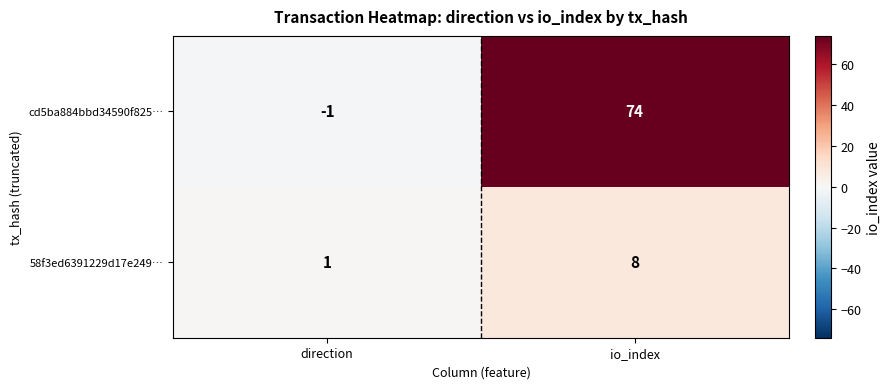

Reading right to left, list all the values displayed in this chart.

cd5ba884bbd34590f825…: 74	-1
58f3ed6391229d17e249…: 8	1